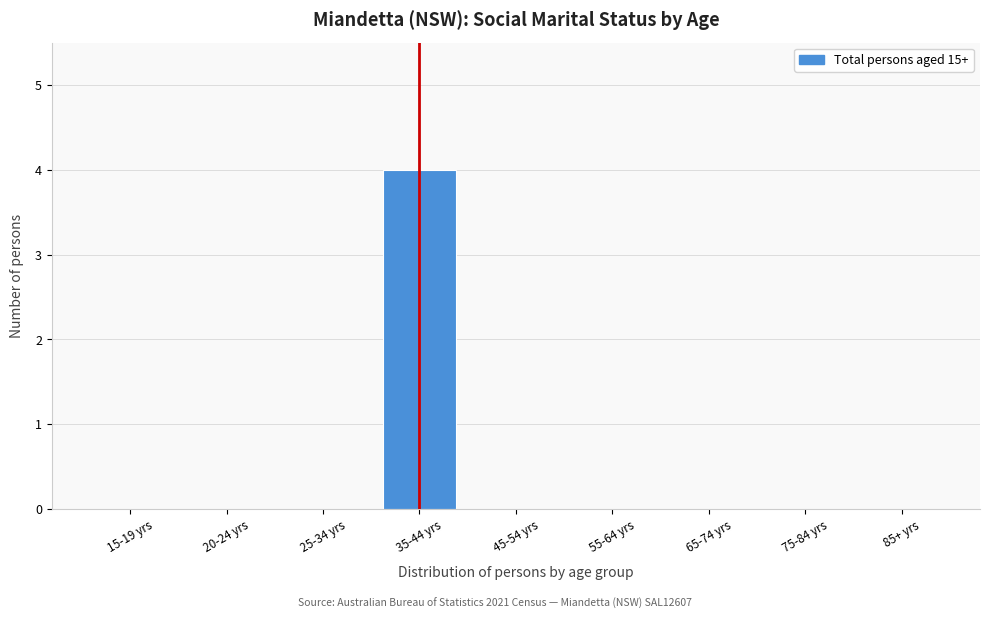

Reading left to right, list all the values displayed in this chart.

15-19 yrs=0	20-24 yrs=0	25-34 yrs=0	35-44 yrs=4	45-54 yrs=0	55-64 yrs=0	65-74 yrs=0	75-84 yrs=0	85+ yrs=0